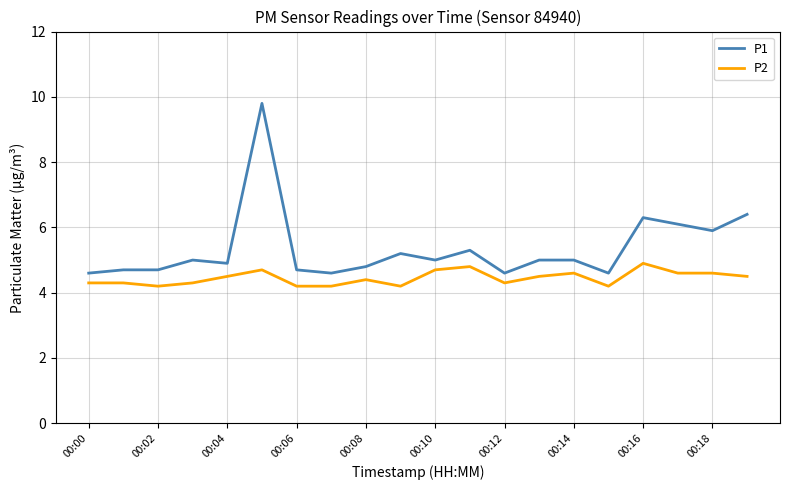

What is the maximum value shown in the chart?

9.8